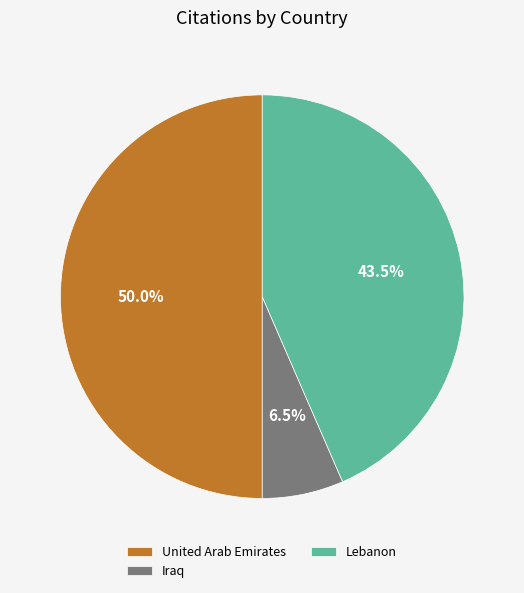

Rank the categories by value from lowest to highest.

Iraq, Lebanon, United Arab Emirates